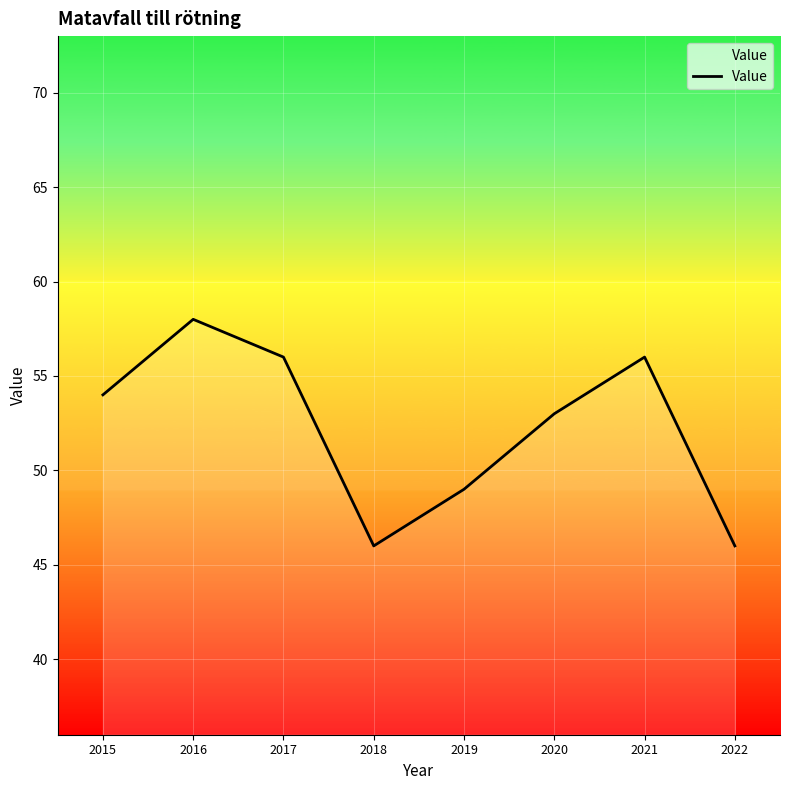

What is the difference between the maximum and second lowest values?

12